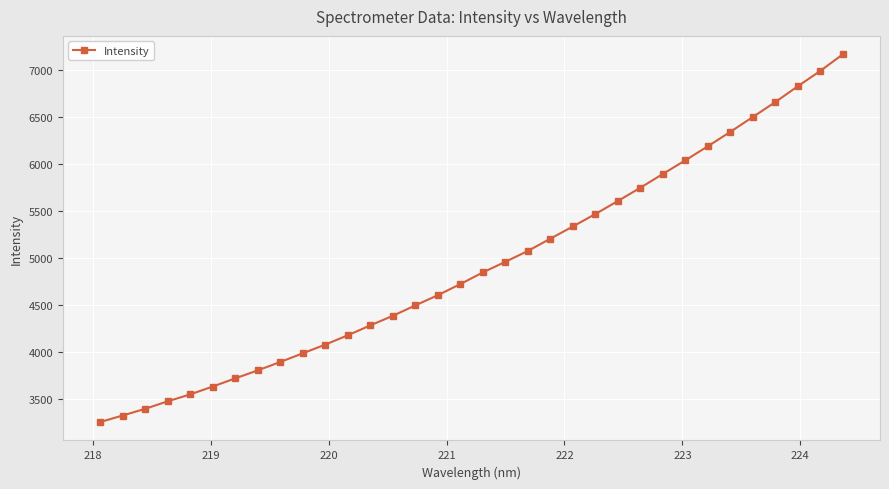

What is the value of the 30th point from the left?

6502.3